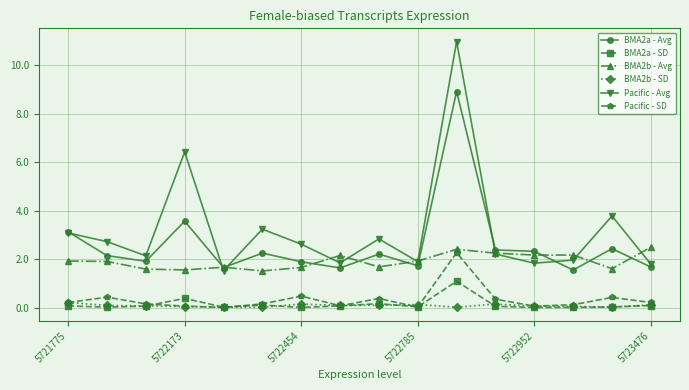

What is the greatest value displayed?

11.0